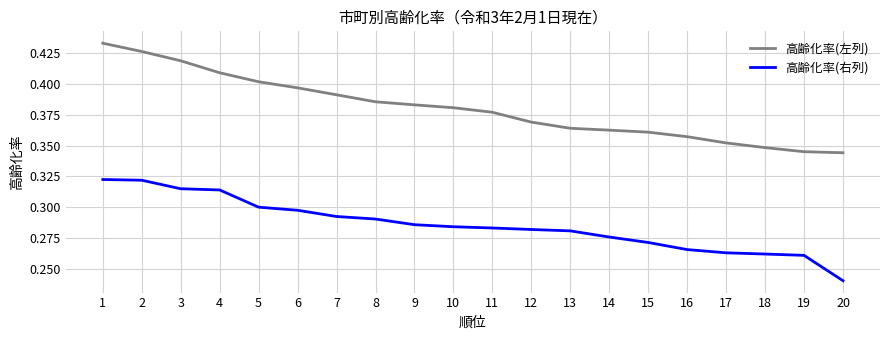

What is the total value across all series at 14?

0.6